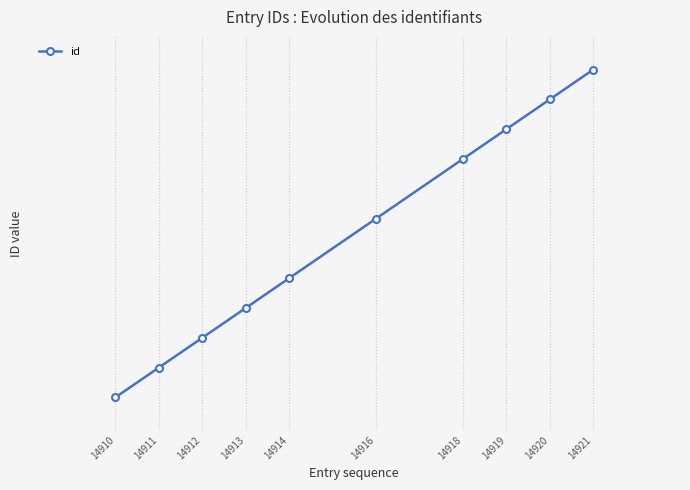

What is the change in value from 14913 to 14916?

+3